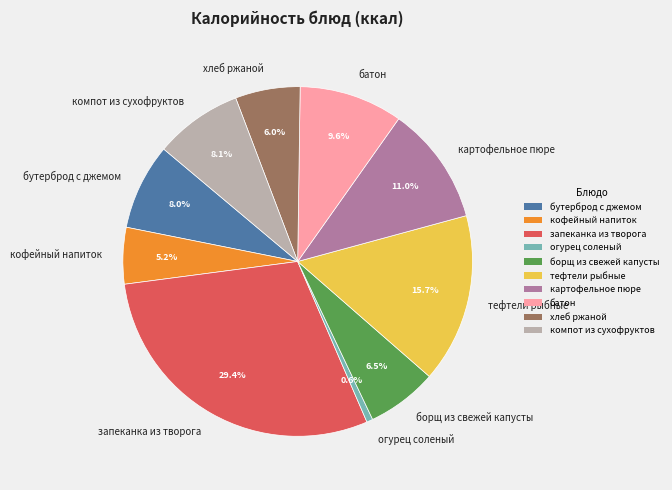

What portion of the pie excludes хлеб ржаной?

94.0%